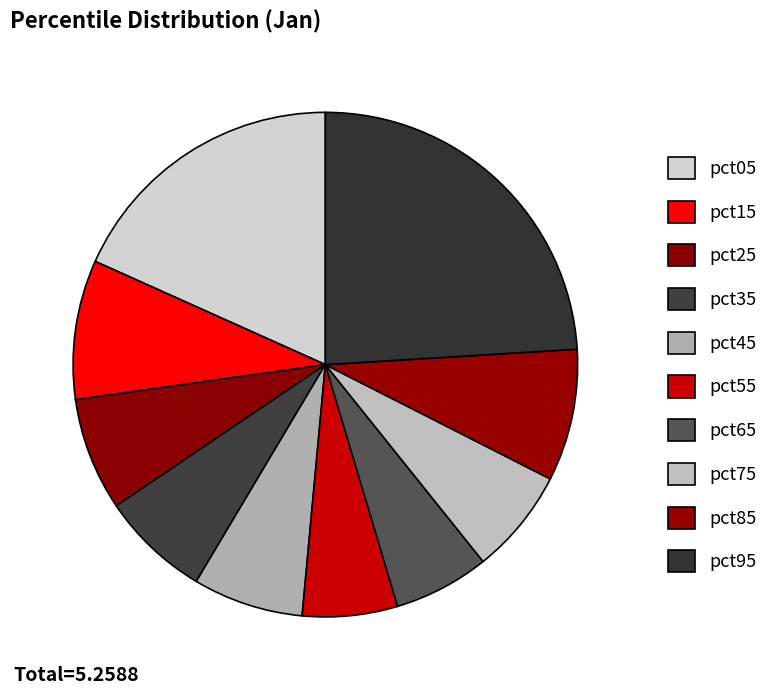

True or false: pct05 accounts for 18% of the total.

True